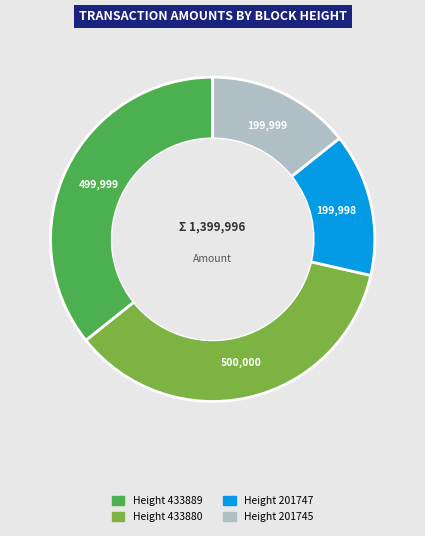

Is there any slice that represents more than half of the pie?

No